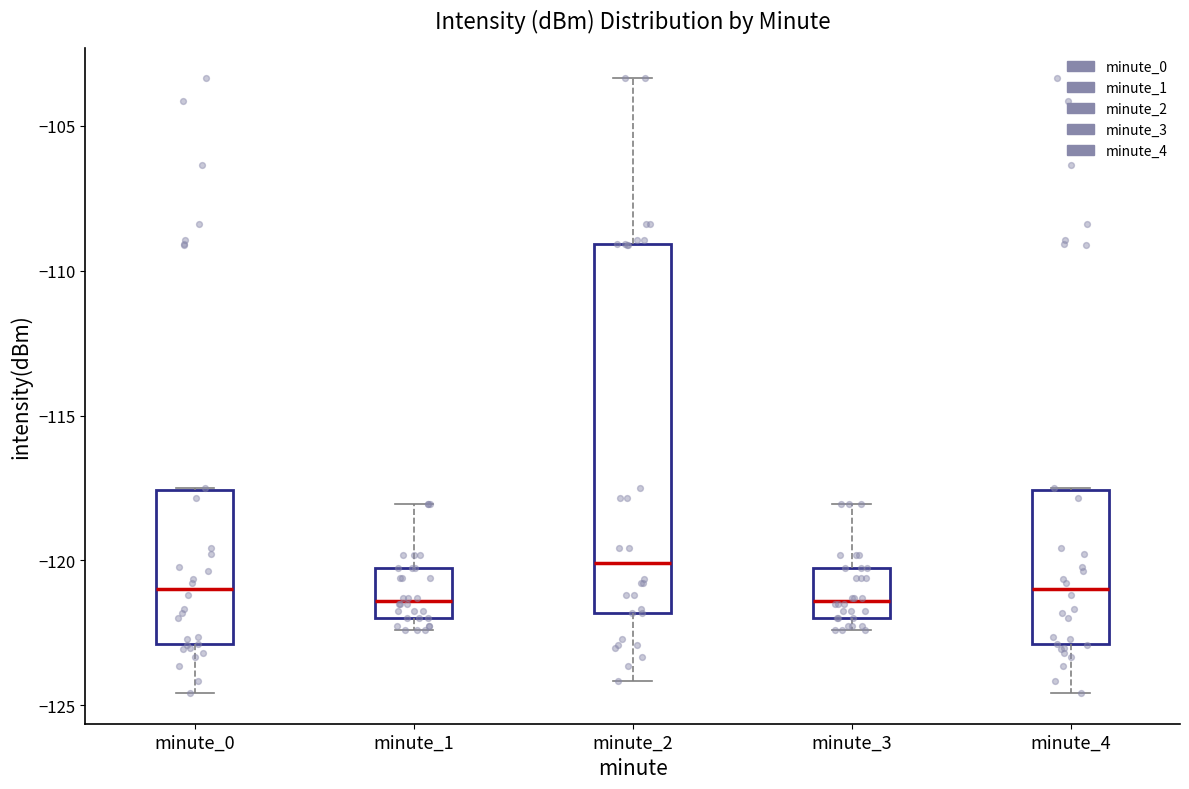

Where does the median line of the box for minute_4 sit on the y-axis? The values are not printed on the chart, so give them approximately, as read against the axis.

-121.0